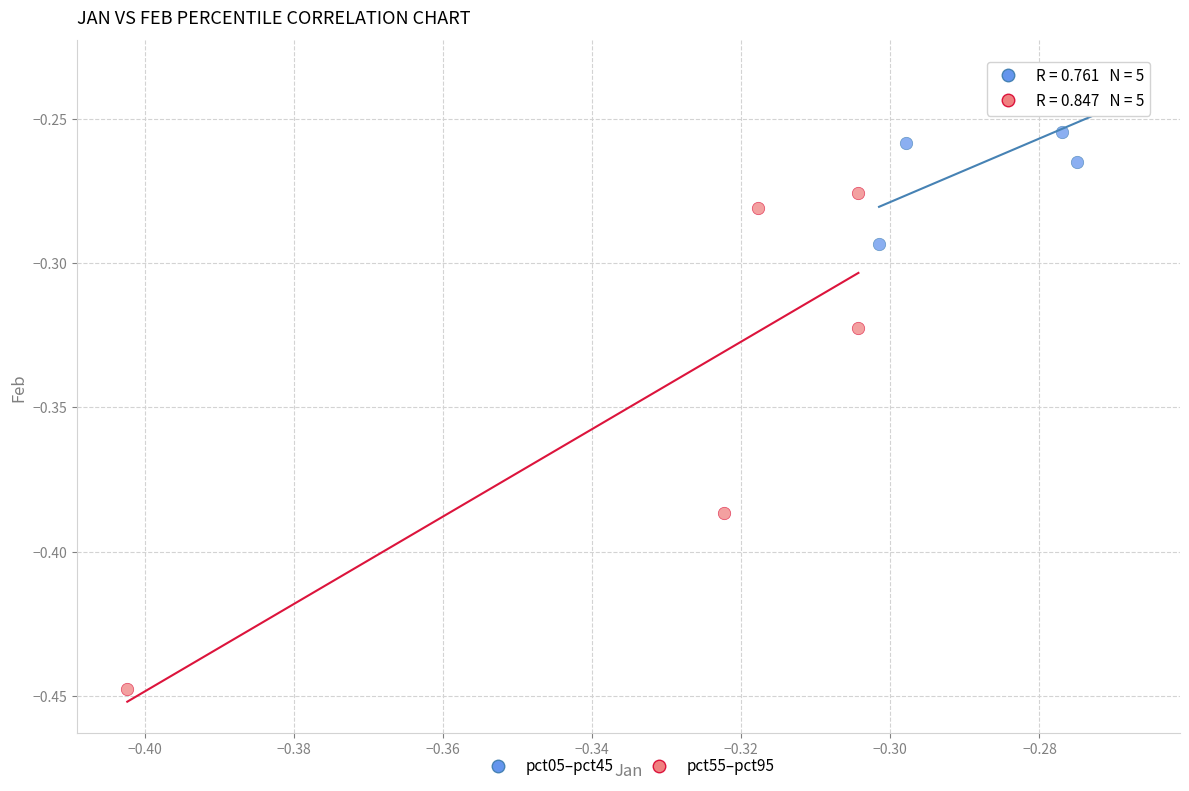

Which series contains the lowest Y value?

pct55–pct95